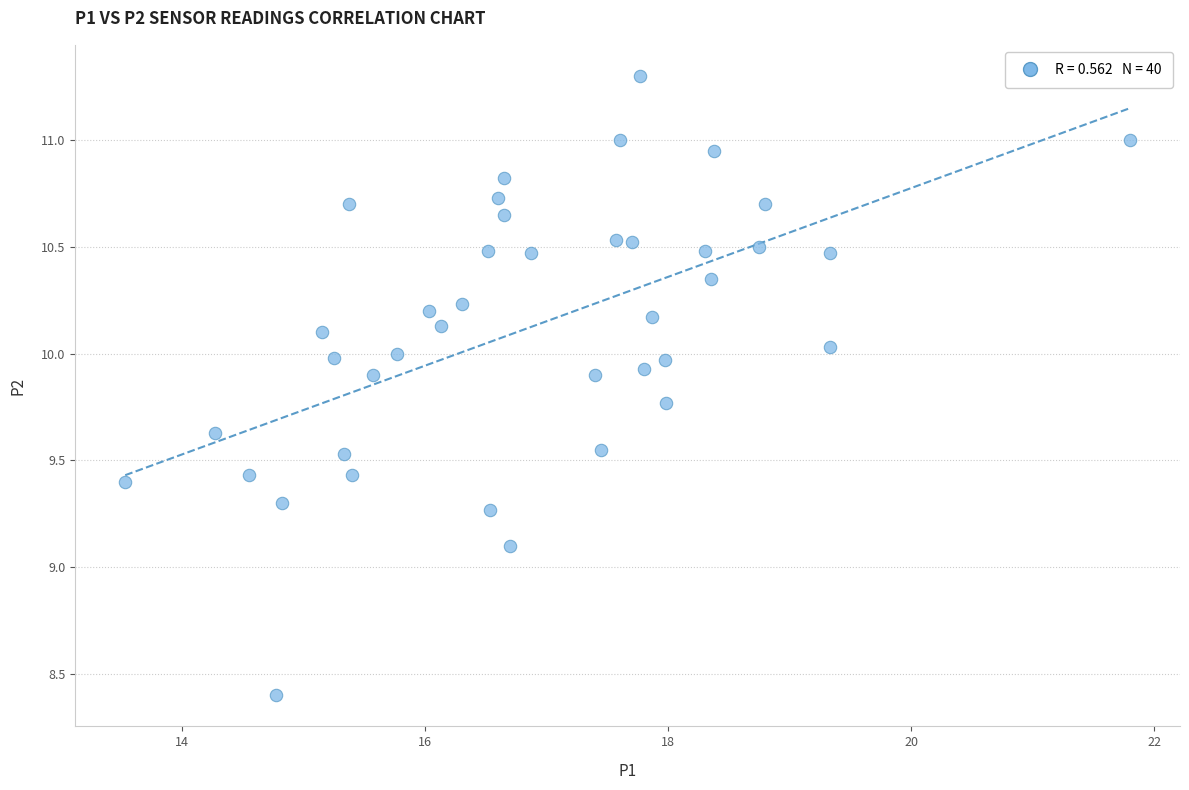

What is the range of X values (max minus min)?

8.3